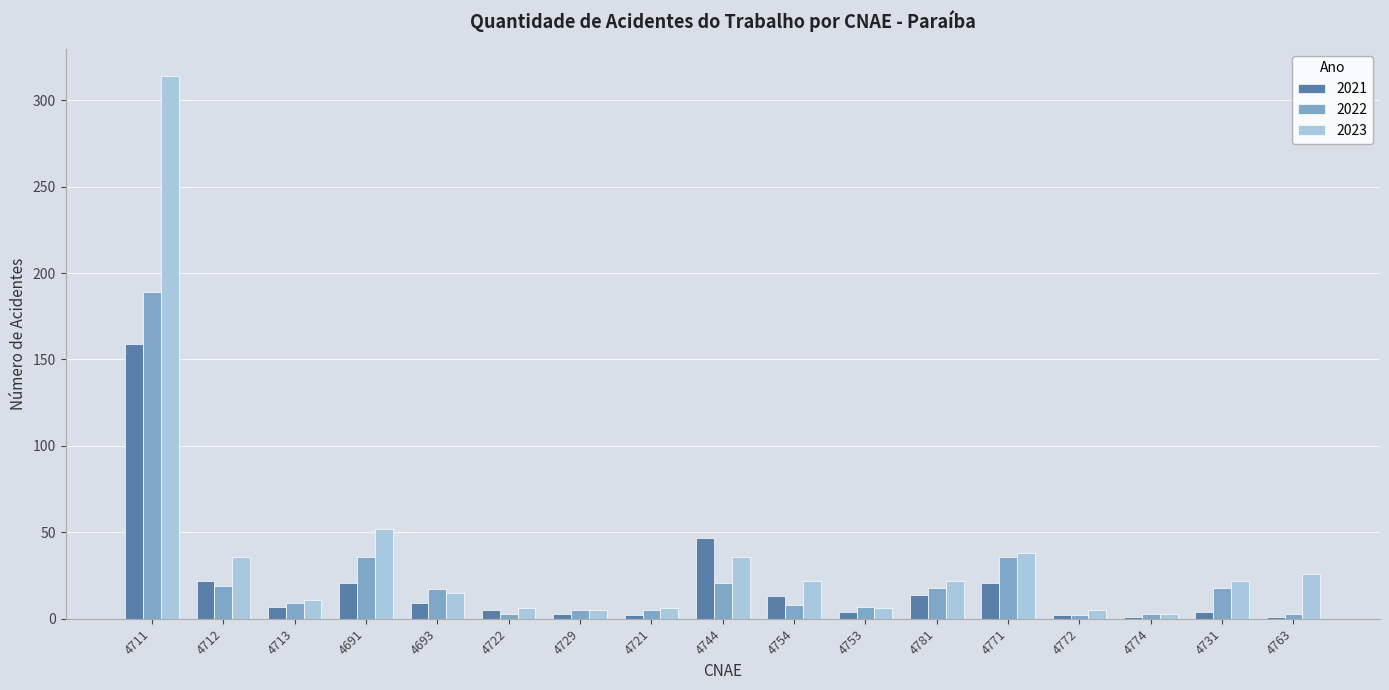

True or false: 2022 has a value of 3 at 4774.

True